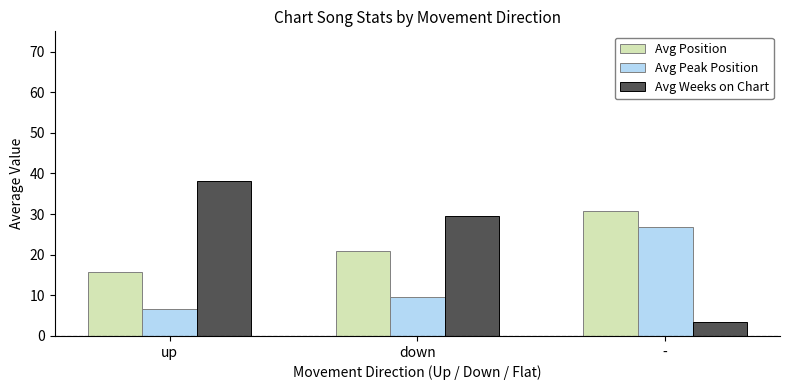

What is the total value across all series at up?

60.6